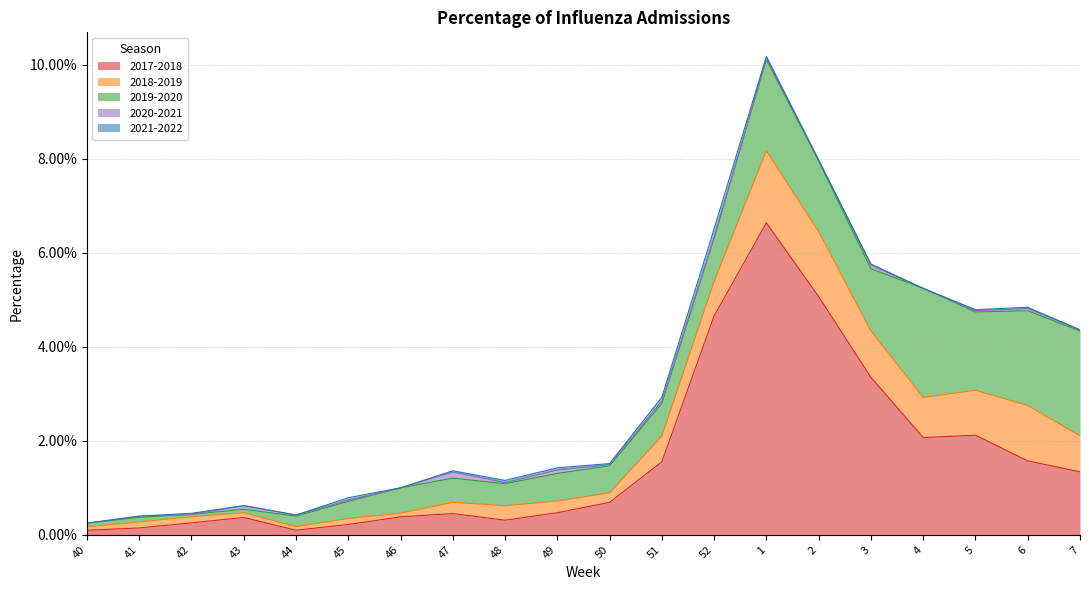

In 2017-2018, how many points are higher than both neighbors (excluding endpoints)?

4